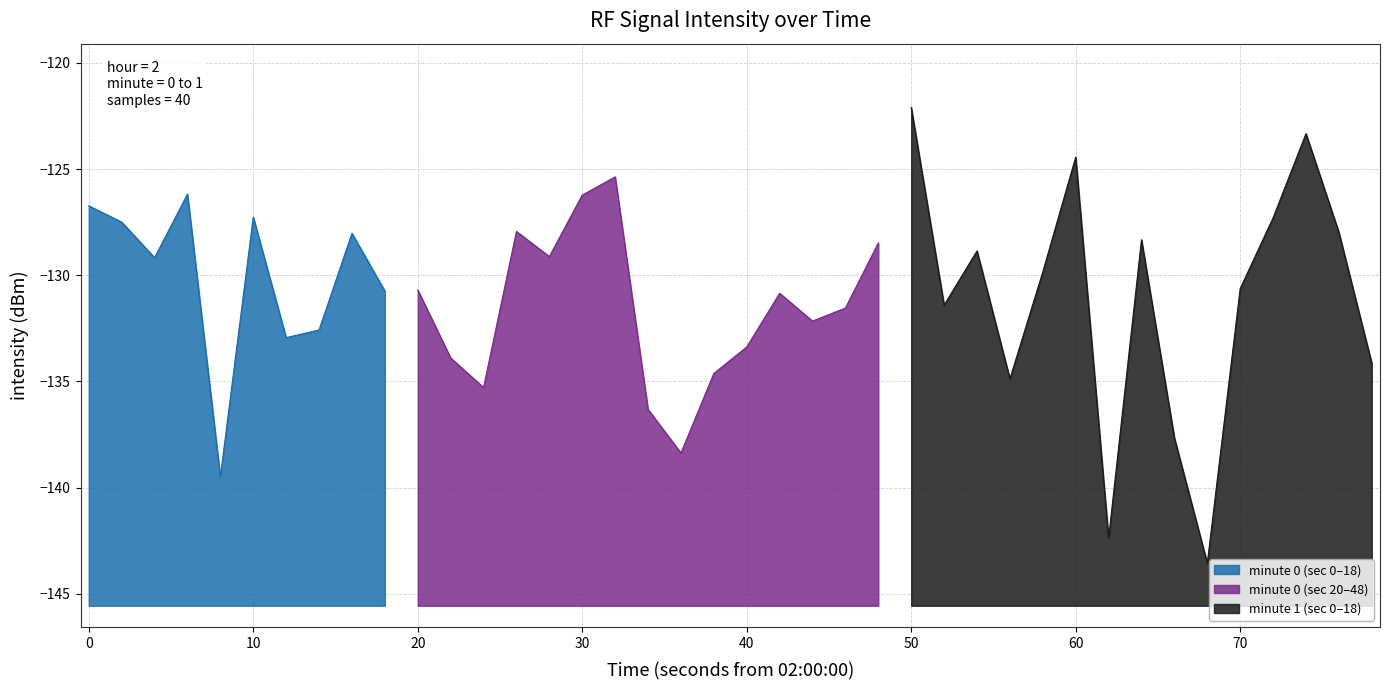

What is the value of the 2nd point from the left?

-127.5